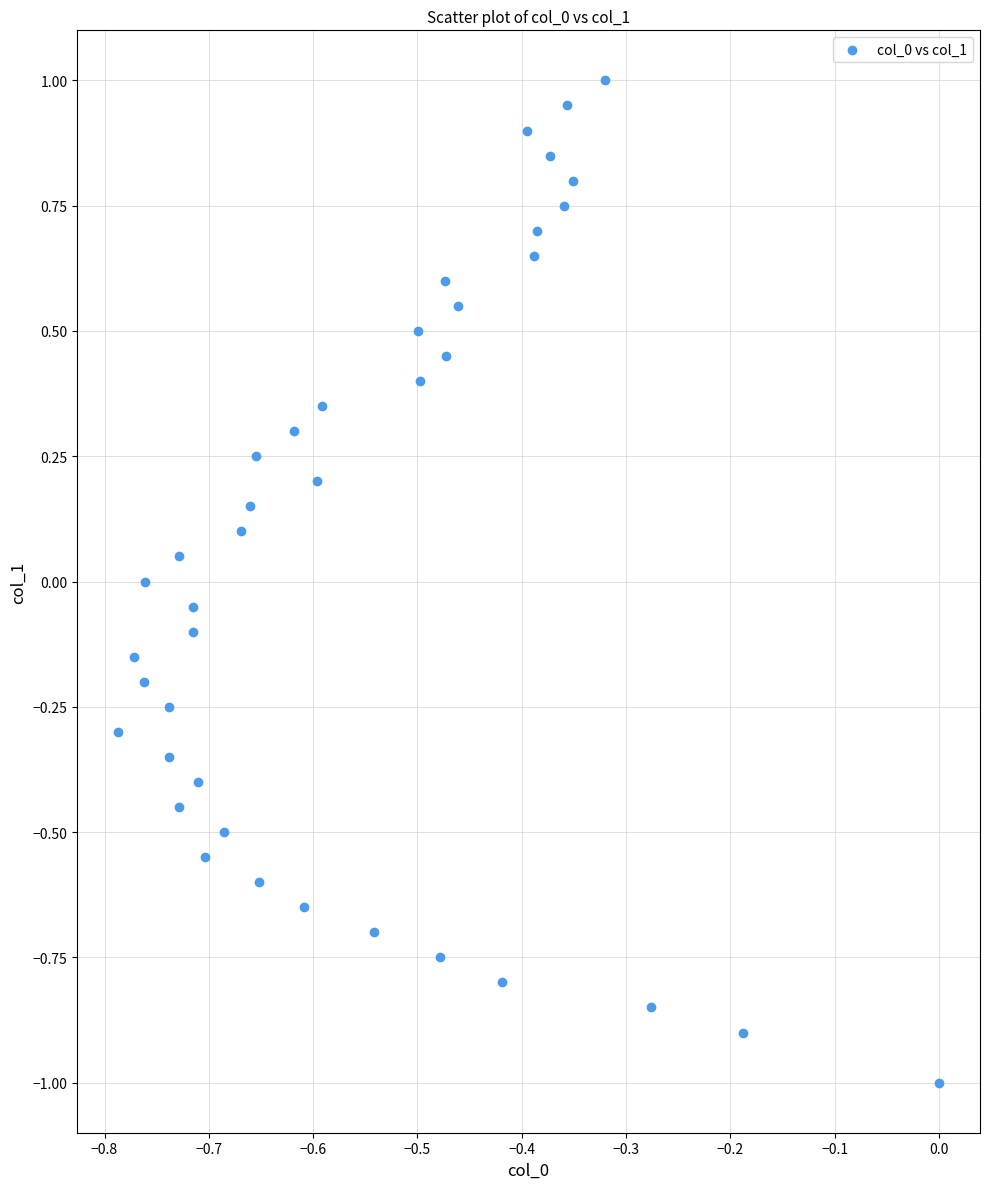

What is the range of Y values (max minus min)?

2.0